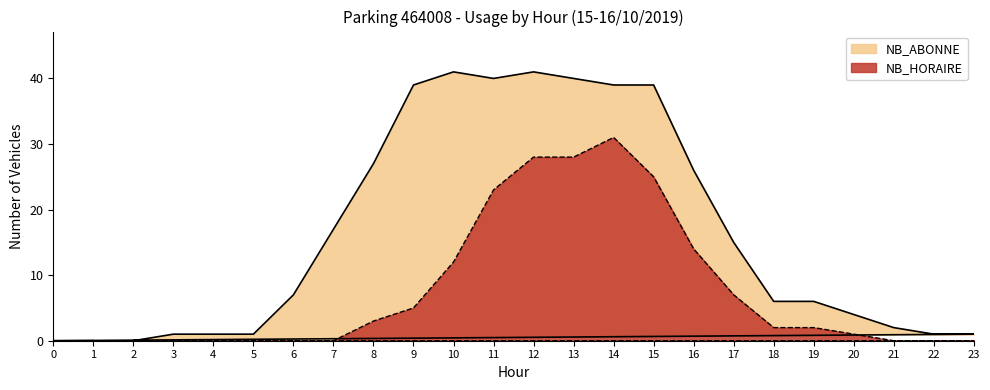

How many positive values does the NB_HORAIRE series have?

13